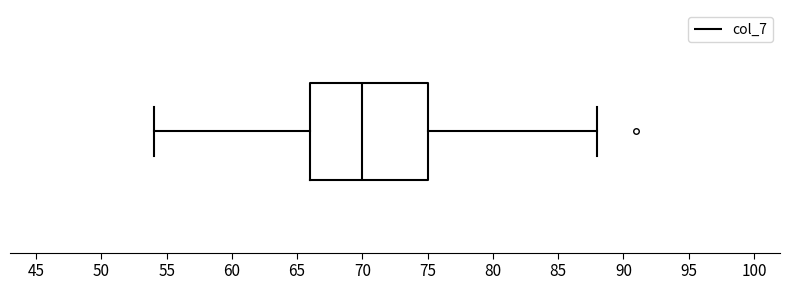

Transcribe this box plot: give where the median line is, the range the box spans, and where the two whiskers end, as read against the x-axis. The values are not printed on the chart, so give them approximately, as read against the axis.

median 70, box 66 to 75, whiskers 54 to 88